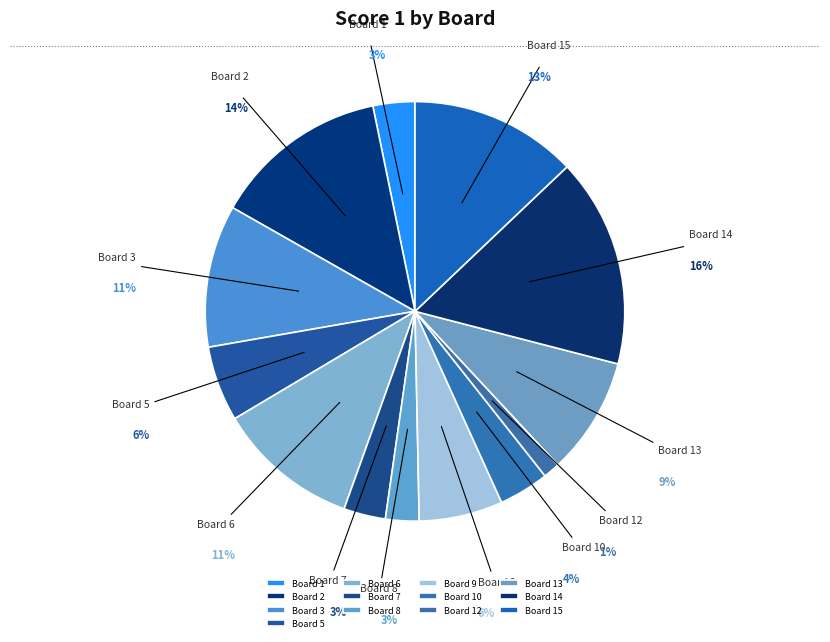

Which category has the biggest portion of the pie?

Board 14